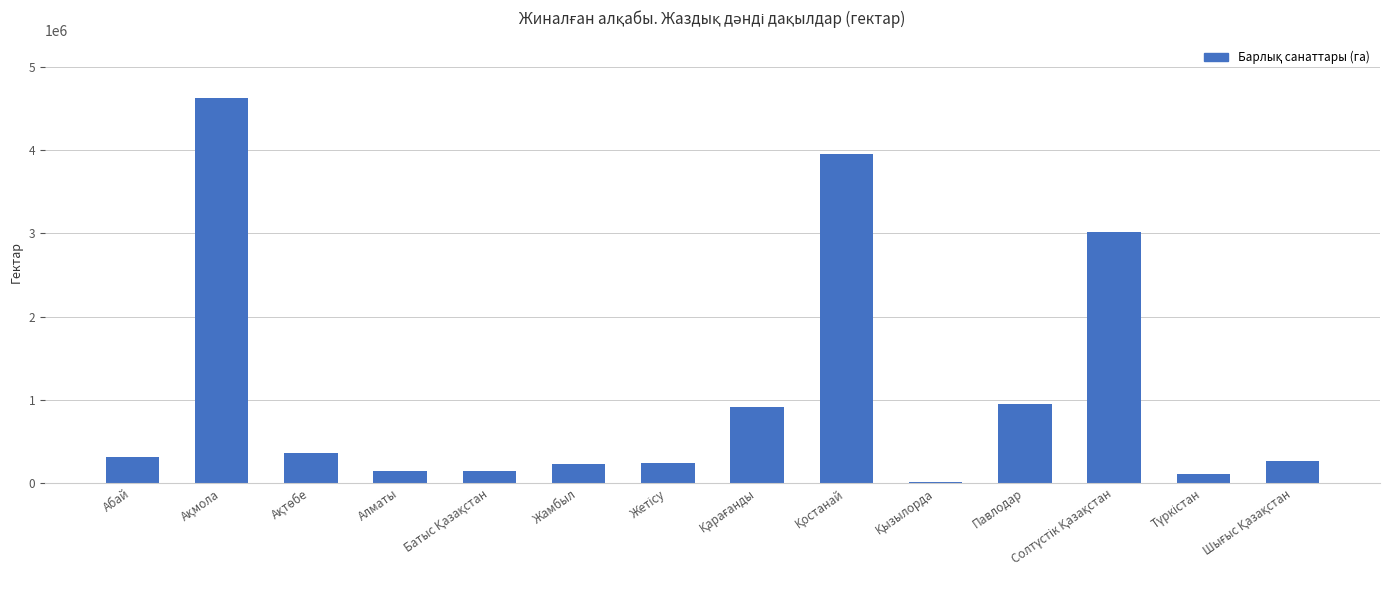

The chart shows a value of 310883.5 at Абай. True or false?

True